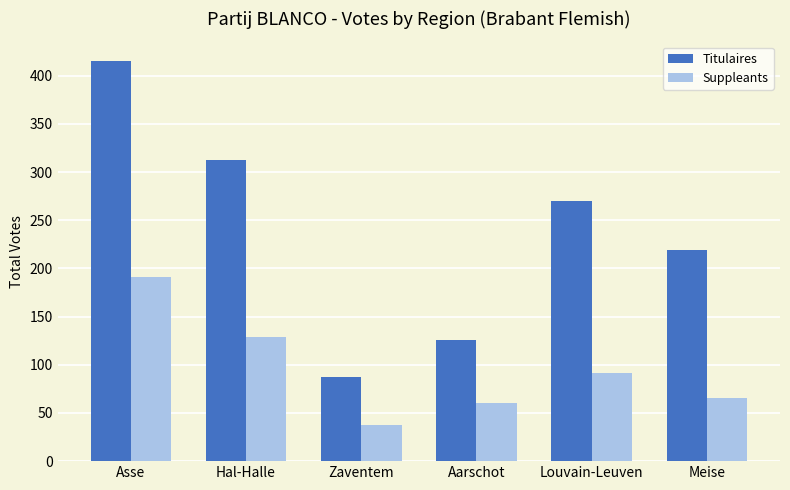

How many bars are there in each group?

2